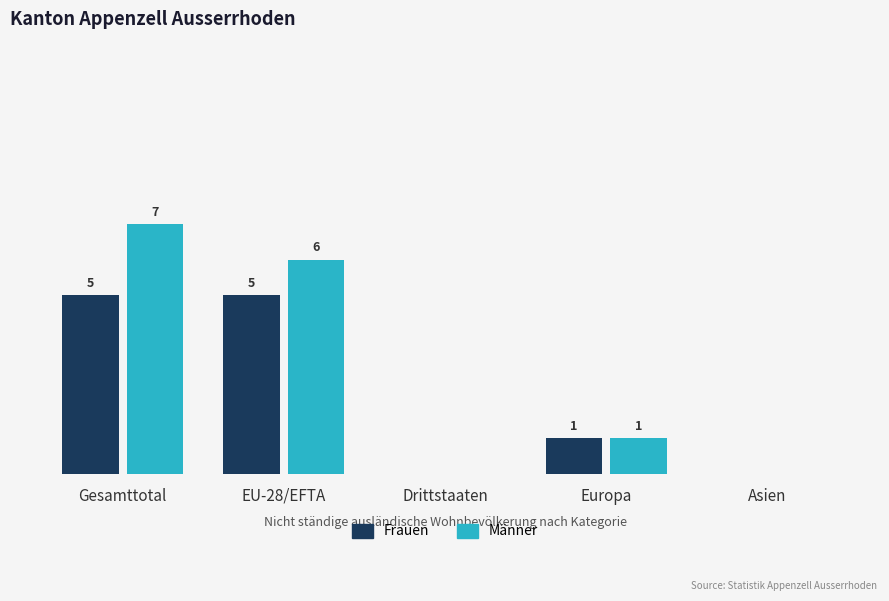

Which series has the largest total across all categories?

Männer